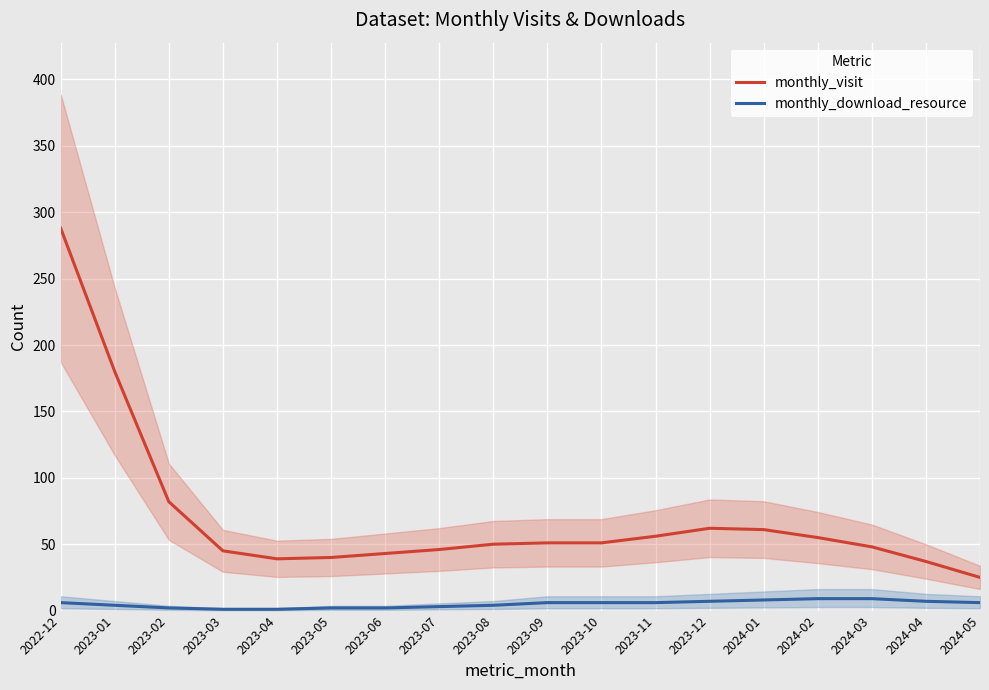

How many interior local valleys does the monthly_visit series have?

1